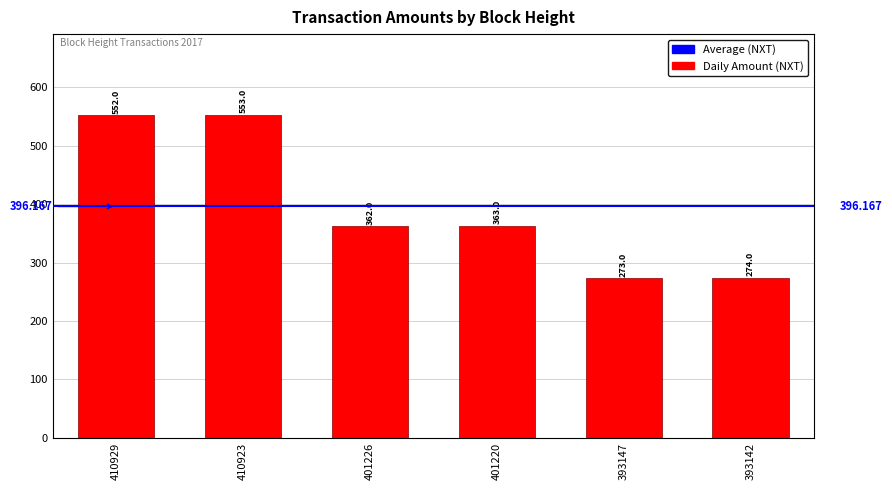

How many bars are there in total?

6